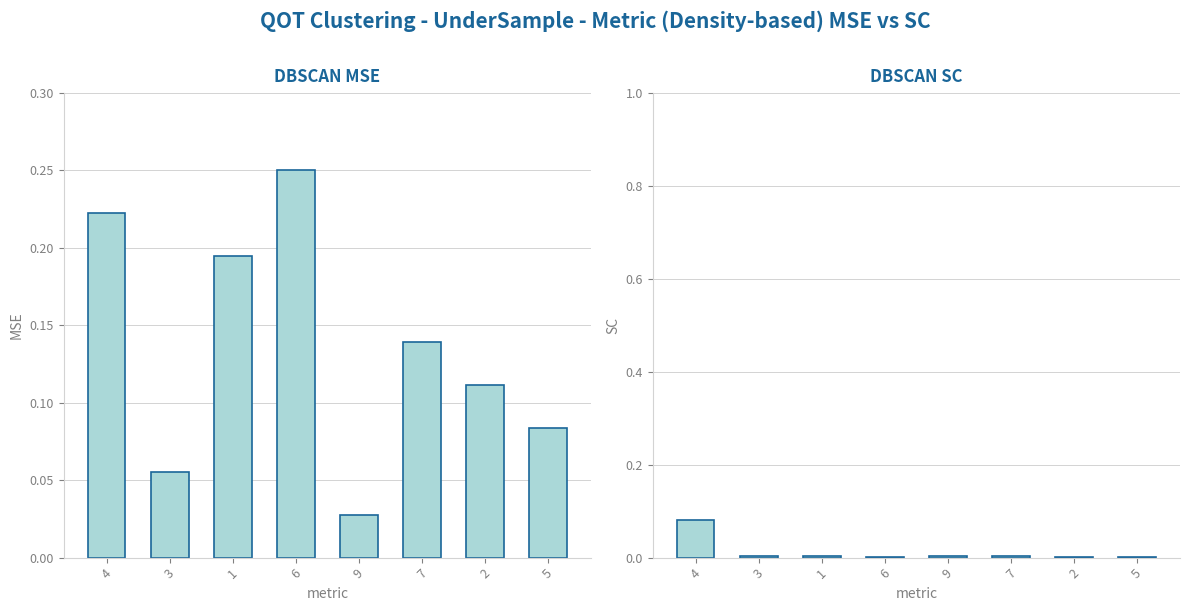

The value of col_5 at 1 is 0.1. True or false?

False